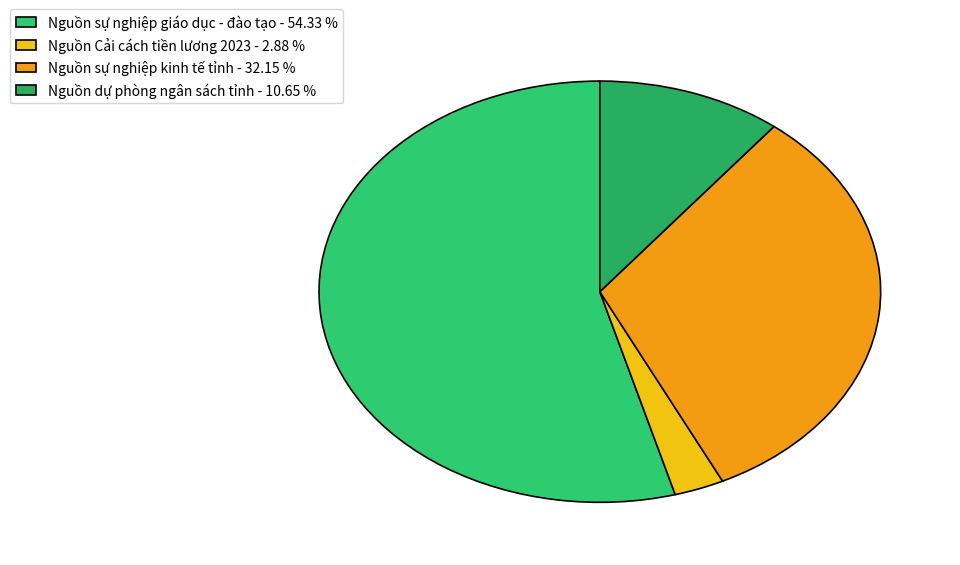

Count the number of slices in the pie.

4